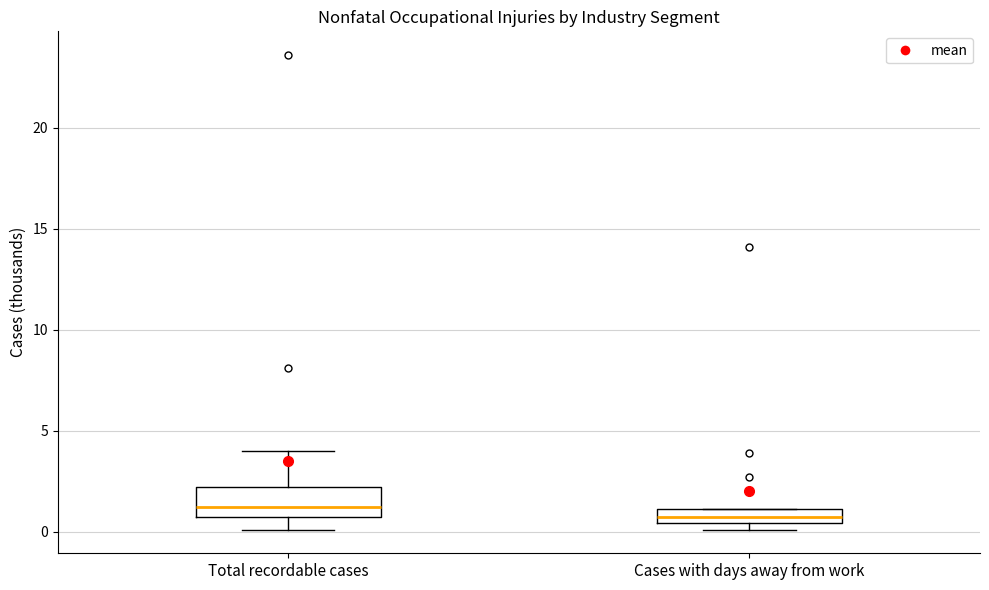

Which box's median line is the highest?

Total recordable cases